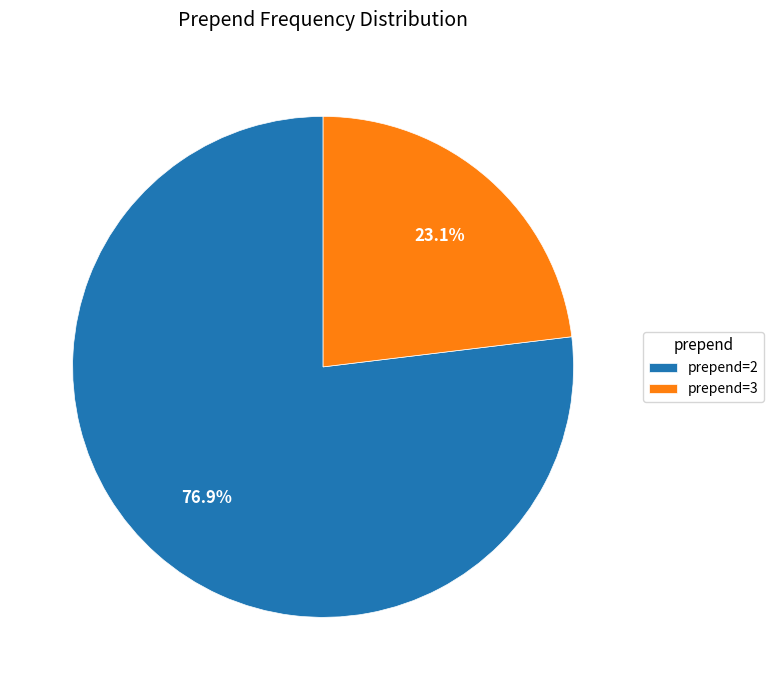

Rank the categories by value from highest to lowest.

prepend=2, prepend=3